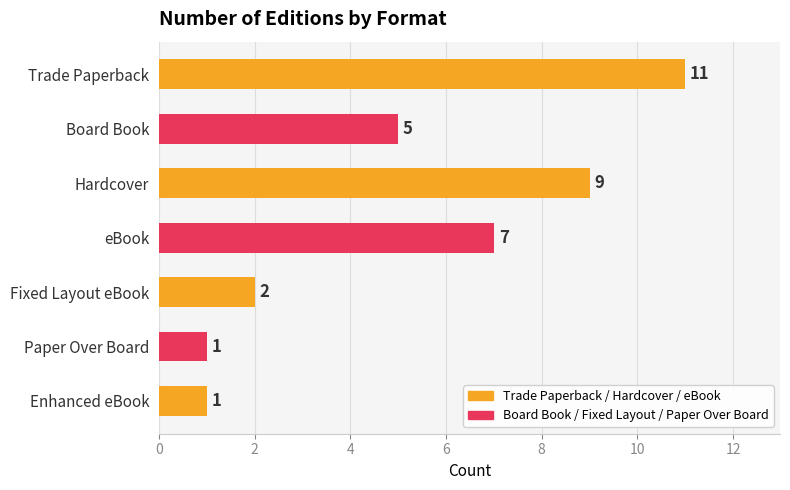

What is the smallest value displayed?

1